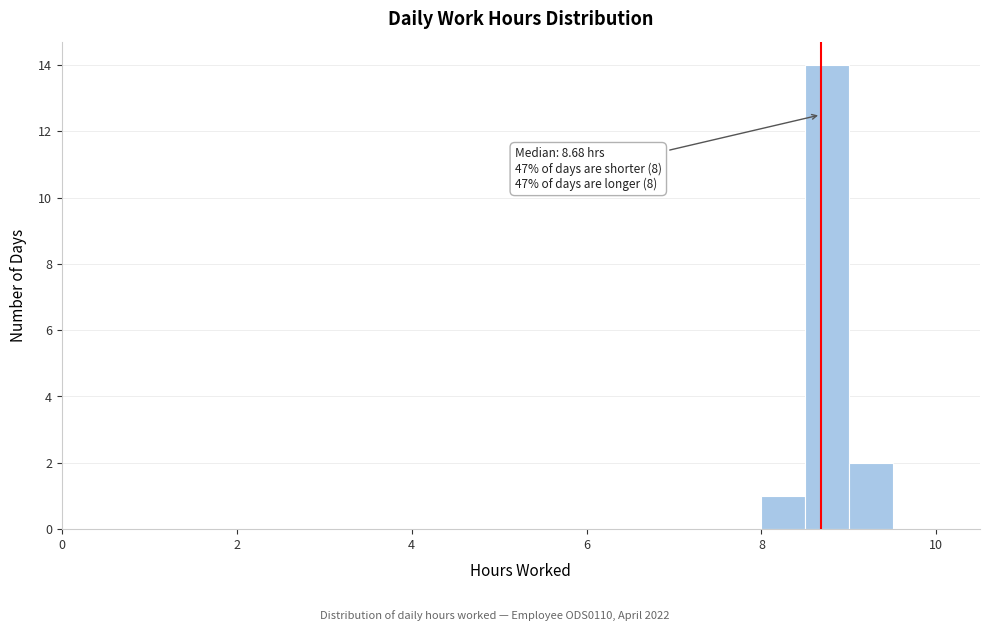

Around what value on the x-axis is the tallest bar? Give the approximate position of its centre, as read against the axis.

8.8